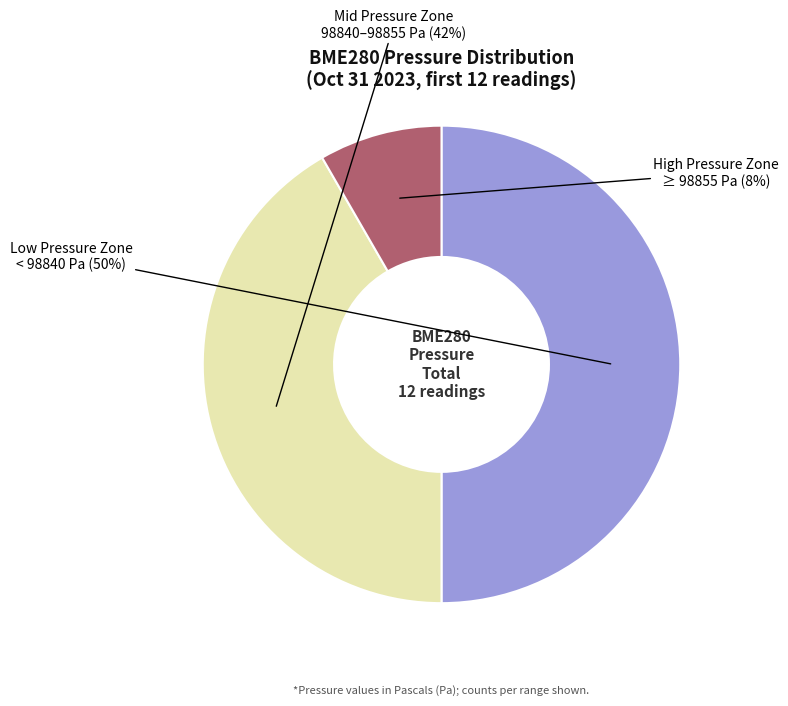

To the nearest percent, what is the difference between the largest and smallest slice percentages?

42%